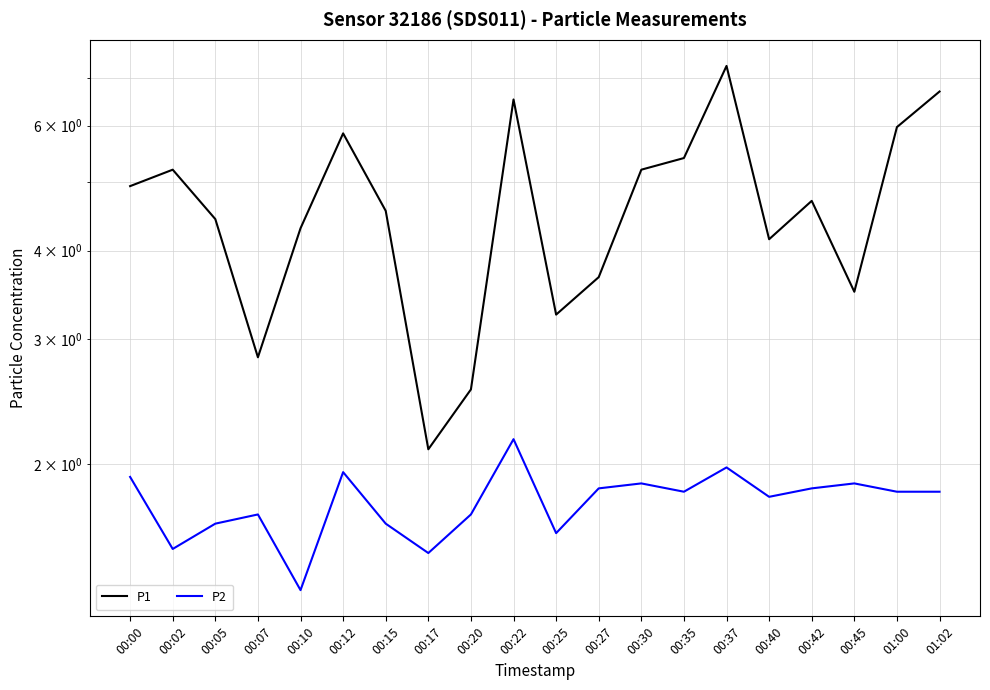

Which category has the highest value in the P1 series?

00:37